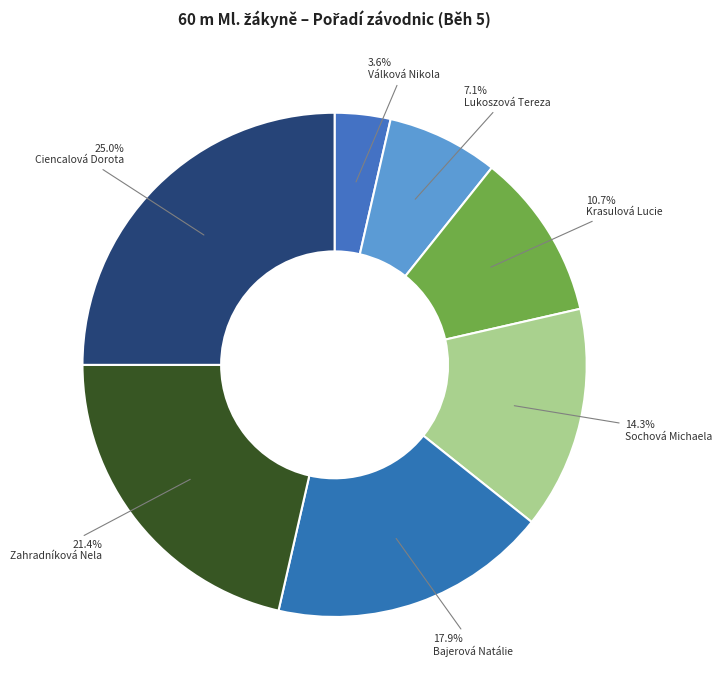

Is it true that Sochová Michaela is 26% of the pie?

False